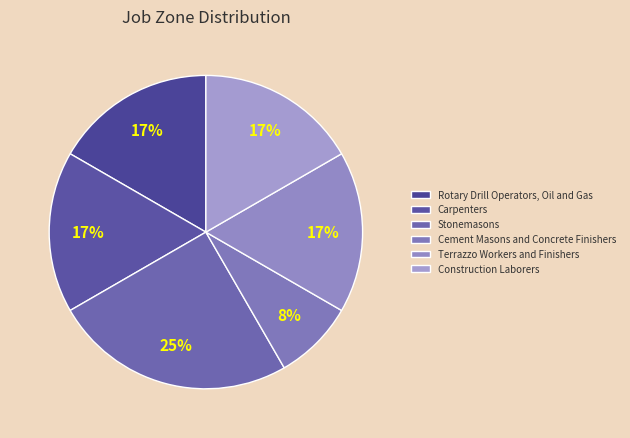

What portion of the pie excludes Terrazzo Workers and Finishers?

83.3%